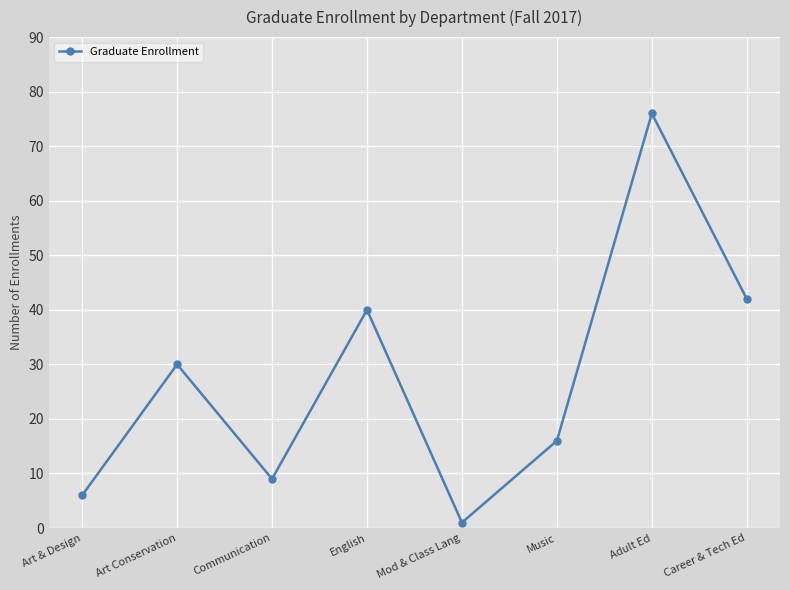

What is the difference between the second highest and second lowest values?

36